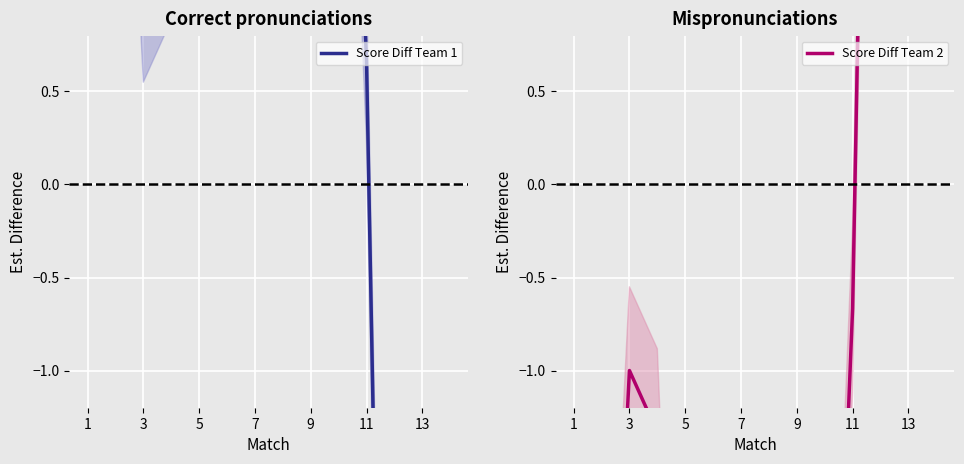

Is it true that Score Diff Team 1 equals 8.7 at 11?

True